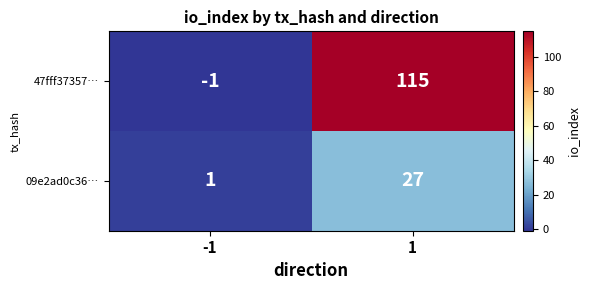

Which series has the largest range (max minus min)?

47fff37357…